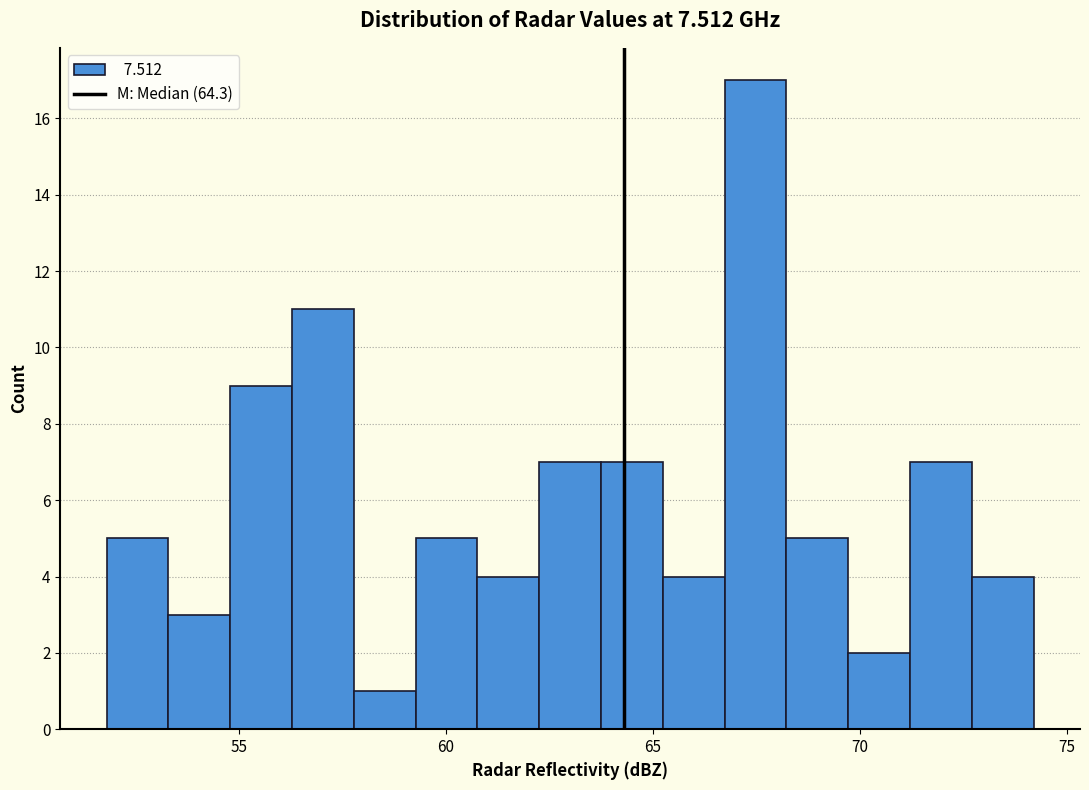

Read against the x-axis, roughly where is the centre of the tallest bar?

67.5